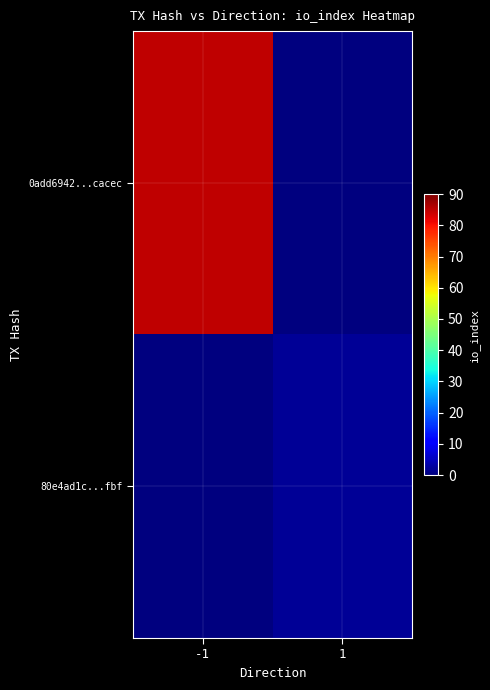

How many series are shown in this chart?

2